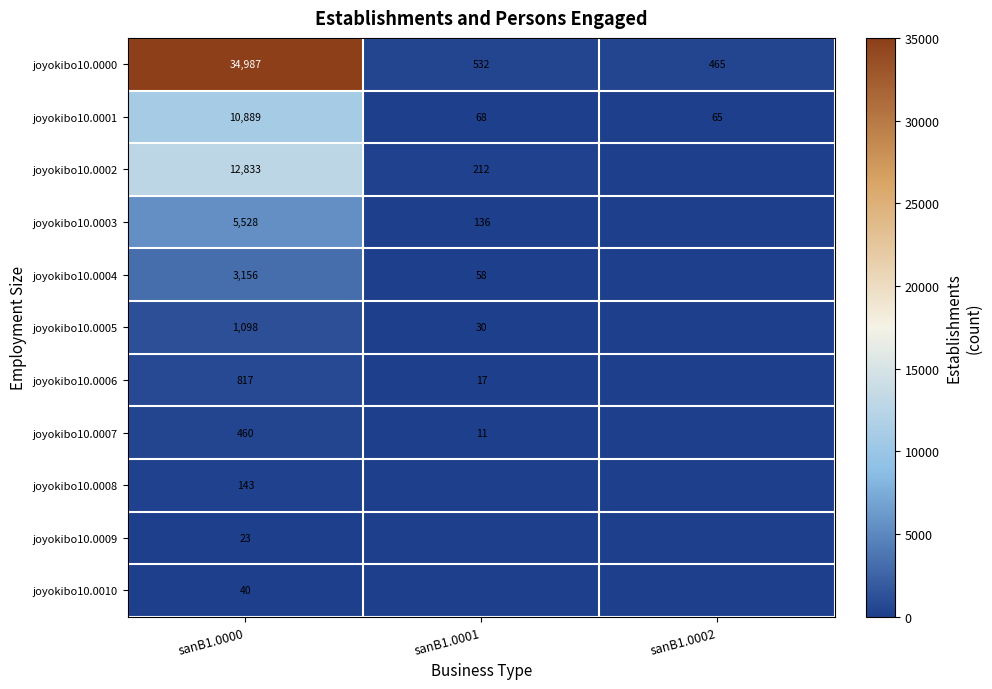

List the labels in order of joyokibo10.0001 value, smallest first.

sanB1.0002, sanB1.0001, sanB1.0000